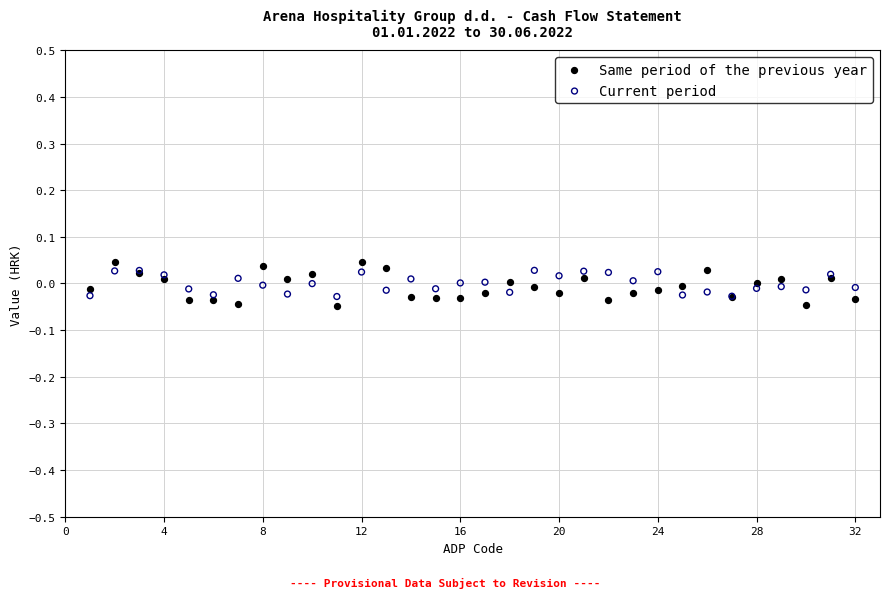

What is the X range (max minus min) for the scatter plot?

31.0